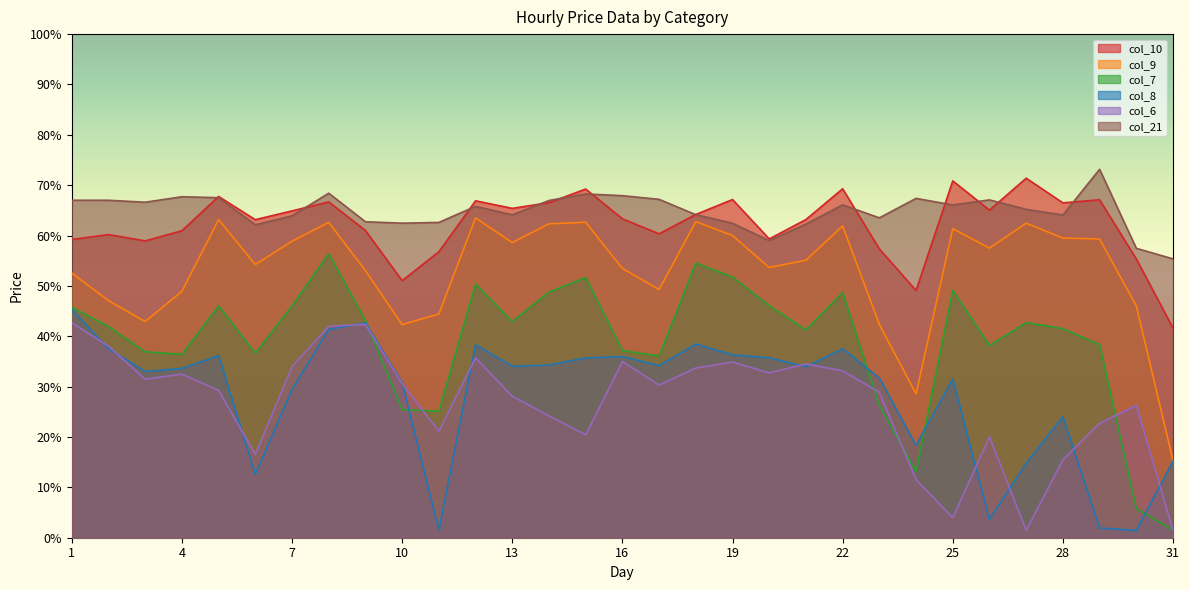

Which series has the widest spread of values?

col_7